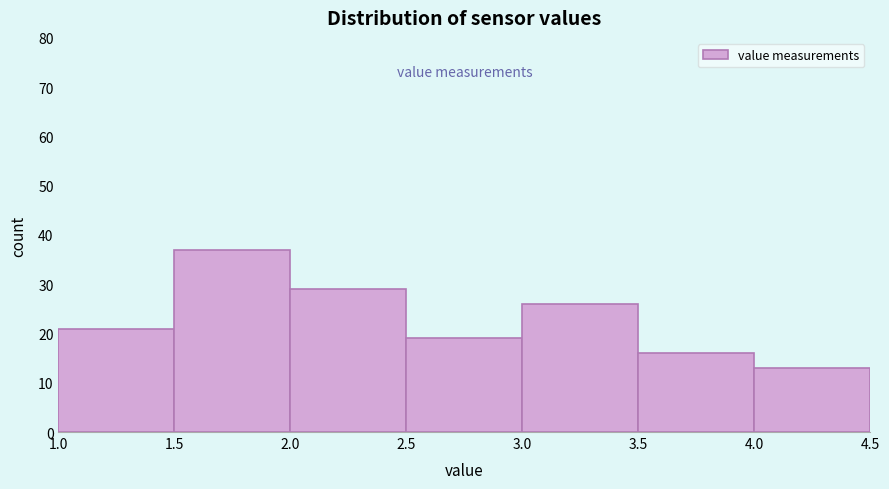

Reading left to right, list every bar in this chart as the range it spans on the x-axis followed by its height. The values are not printed on the chart, so give them approximately, as read against the axis.

1.0 to 1.5: 21
1.5 to 2.0: 37
2.0 to 2.5: 29
2.5 to 3.0: 19
3.0 to 3.5: 26
3.5 to 4.0: 16
4.0 to 4.5: 13